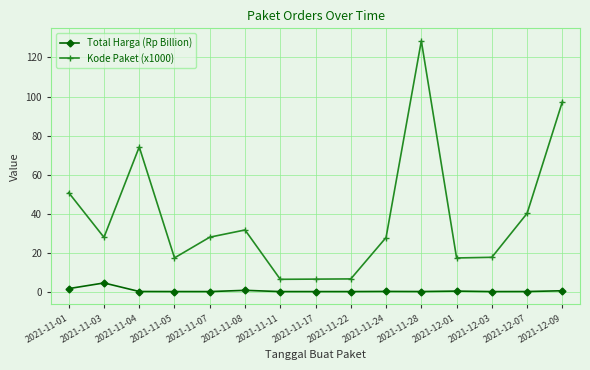

True or false: Kode Paket (x1000) and Total Harga (Rp Billion) intersect in this chart.

False